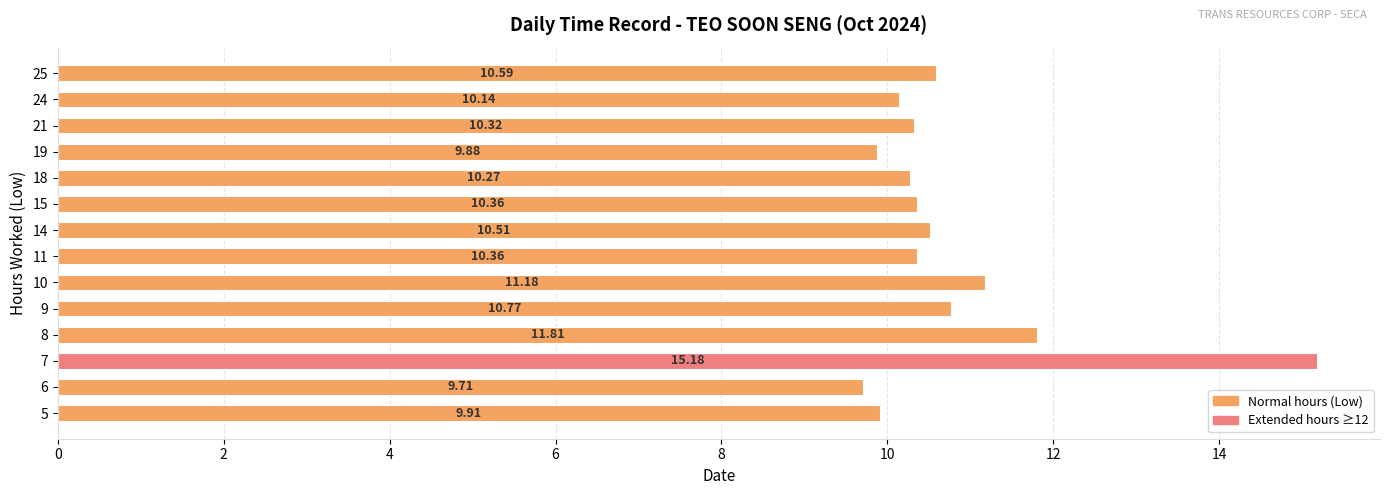

What is the ratio of the value at 24 to the value at 25?

1.0